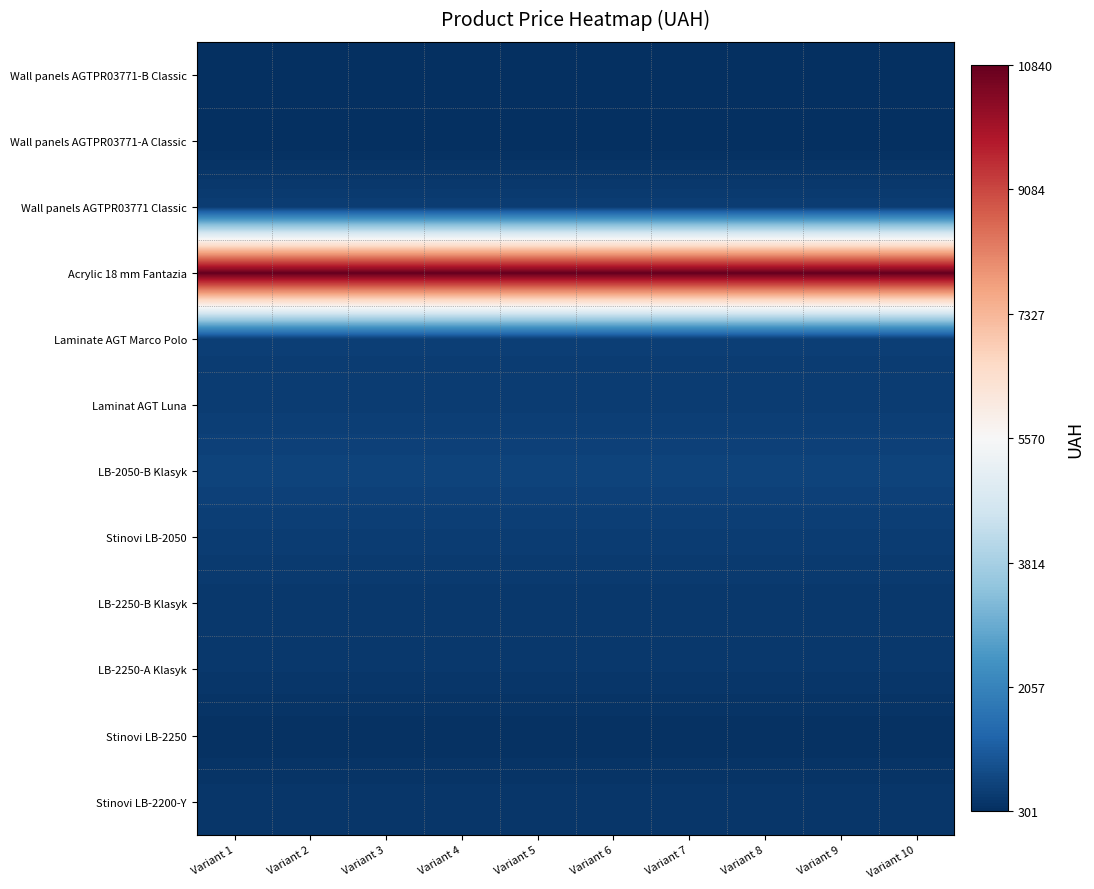

Reading right to left, extract all data points from this chart.

Wall panels AGTPR03771-B Classic: Variant 10=314.7	Variant 9=314.7	Variant 8=314.7	Variant 7=314.7	Variant 6=314.7	Variant 5=314.7	Variant 4=314.7	Variant 3=314.7	Variant 2=314.7	Variant 1=314.7
Wall panels AGTPR03771-A Classic: Variant 10=300.6	Variant 9=300.6	Variant 8=300.6	Variant 7=300.6	Variant 6=300.6	Variant 5=300.6	Variant 4=300.6	Variant 3=300.6	Variant 2=300.6	Variant 1=300.6
Wall panels AGTPR03771 Classic: Variant 10=584.9	Variant 9=584.9	Variant 8=584.9	Variant 7=584.9	Variant 6=584.9	Variant 5=584.9	Variant 4=584.9	Variant 3=584.9	Variant 2=584.9	Variant 1=584.9
Acrylic 18 mm Fantazia: Variant 10=10840.1	Variant 9=10840.1	Variant 8=10840.1	Variant 7=10840.1	Variant 6=10840.1	Variant 5=10840.1	Variant 4=10840.1	Variant 3=10840.1	Variant 2=10840.1	Variant 1=10840.1
Laminate AGT Marco Polo: Variant 10=593.8	Variant 9=593.8	Variant 8=593.8	Variant 7=593.8	Variant 6=593.8	Variant 5=593.8	Variant 4=593.8	Variant 3=593.8	Variant 2=593.8	Variant 1=593.8
Laminat AGT Luna: Variant 10=574.5	Variant 9=574.5	Variant 8=574.5	Variant 7=574.5	Variant 6=574.5	Variant 5=574.5	Variant 4=574.5	Variant 3=574.5	Variant 2=574.5	Variant 1=574.5
LB-2050-B Klasyk: Variant 10=701.9	Variant 9=701.9	Variant 8=701.9	Variant 7=701.9	Variant 6=701.9	Variant 5=701.9	Variant 4=701.9	Variant 3=701.9	Variant 2=701.9	Variant 1=701.9
Stinovi LB-2050: Variant 10=573.2	Variant 9=573.2	Variant 8=573.2	Variant 7=573.2	Variant 6=573.2	Variant 5=573.2	Variant 4=573.2	Variant 3=573.2	Variant 2=573.2	Variant 1=573.2
LB-2250-B Klasyk: Variant 10=479.6	Variant 9=479.6	Variant 8=479.6	Variant 7=479.6	Variant 6=479.6	Variant 5=479.6	Variant 4=479.6	Variant 3=479.6	Variant 2=479.6	Variant 1=479.6
LB-2250-A Klasyk: Variant 10=470.3	Variant 9=470.3	Variant 8=470.3	Variant 7=470.3	Variant 6=470.3	Variant 5=470.3	Variant 4=470.3	Variant 3=470.3	Variant 2=470.3	Variant 1=470.3
Stinovi LB-2250: Variant 10=346.3	Variant 9=346.3	Variant 8=346.3	Variant 7=346.3	Variant 6=346.3	Variant 5=346.3	Variant 4=346.3	Variant 3=346.3	Variant 2=346.3	Variant 1=346.3
Stinovi LB-2200-Y: Variant 10=452.7	Variant 9=452.7	Variant 8=452.7	Variant 7=452.7	Variant 6=452.7	Variant 5=452.7	Variant 4=452.7	Variant 3=452.7	Variant 2=452.7	Variant 1=452.7